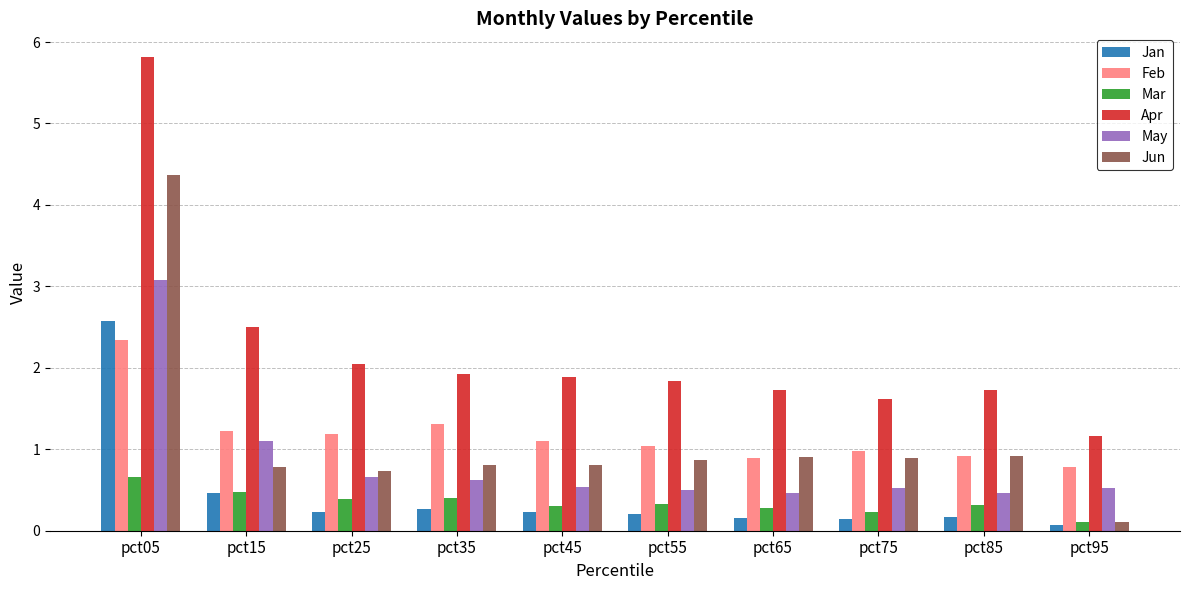

Is the value of Apr at pct85 greater than the value of May at pct85?

Yes